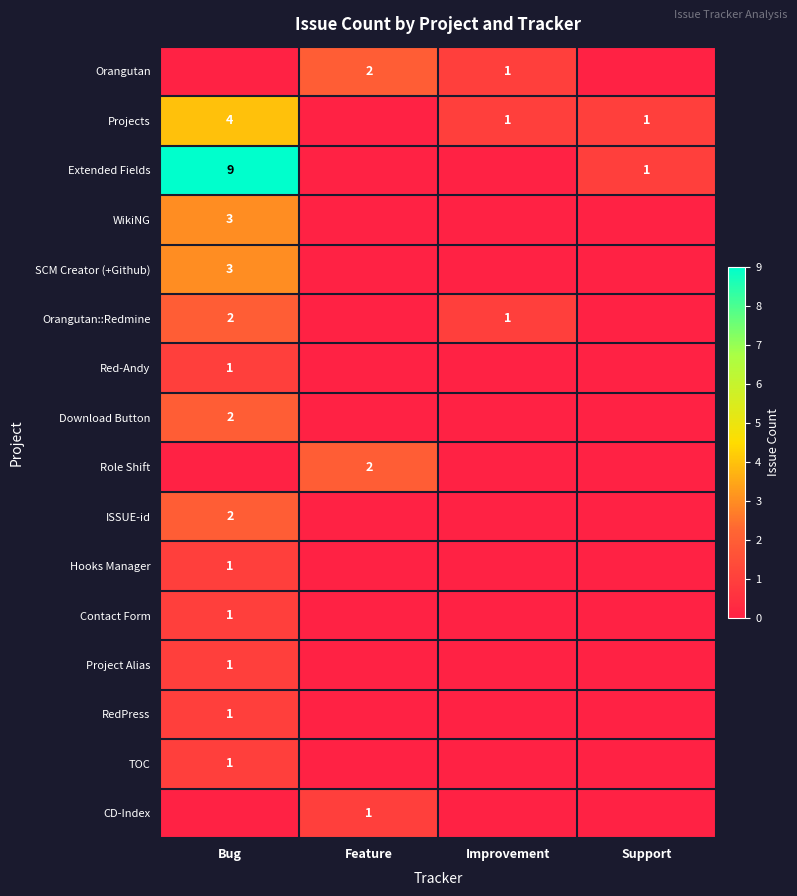

What is the sum of the Orangutan::Redmine values at Improvement and Bug?

3